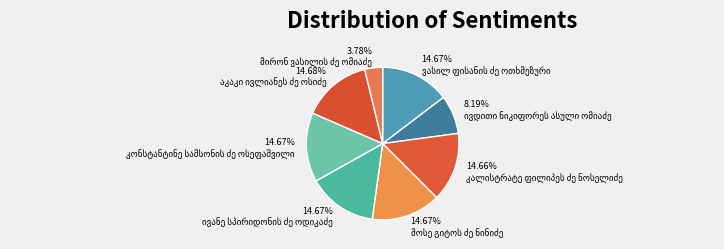

The მირონ ვასილის ძე ომიაძე slice represents 4% of the pie. True or false?

True